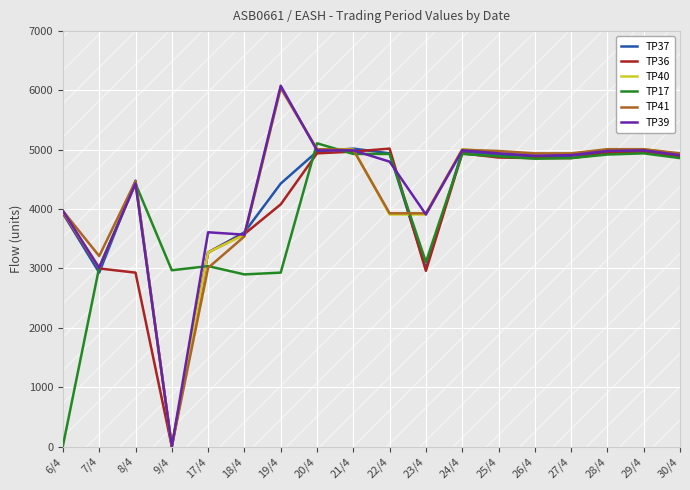

What is the difference between the TP17 values at 25/4 and 6/4?

4880